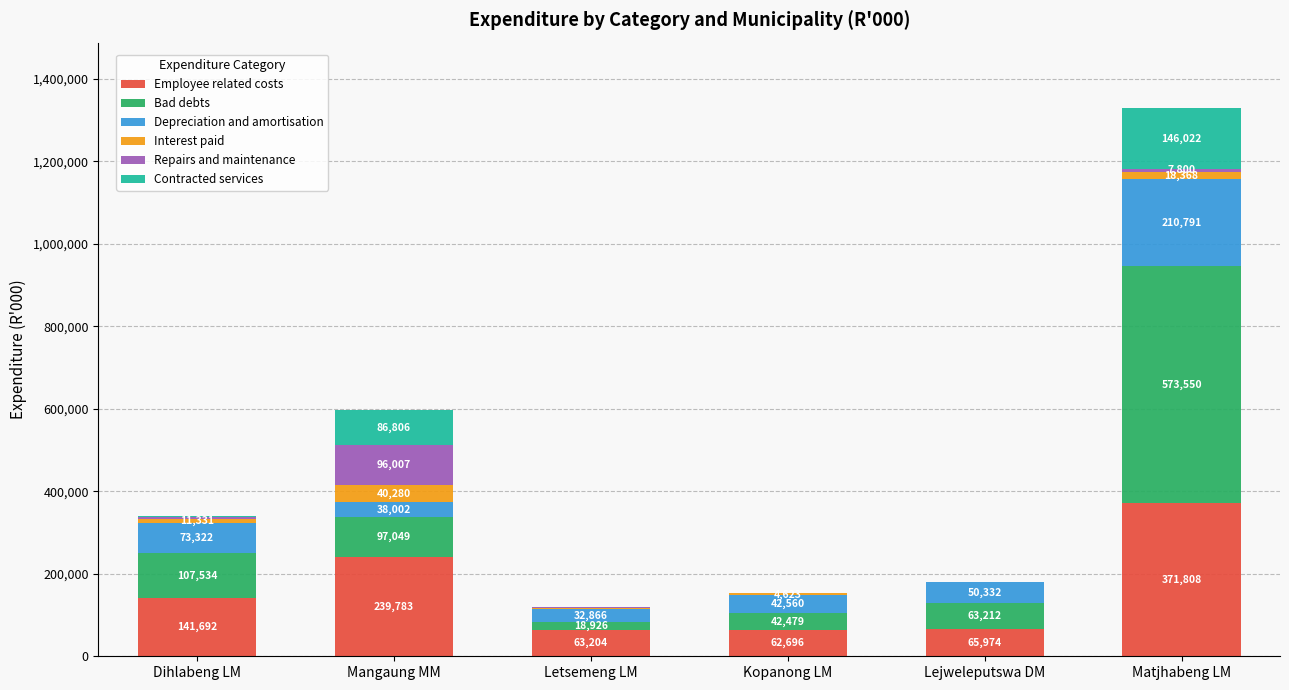

What is the sum of all Employee related costs values?

945157